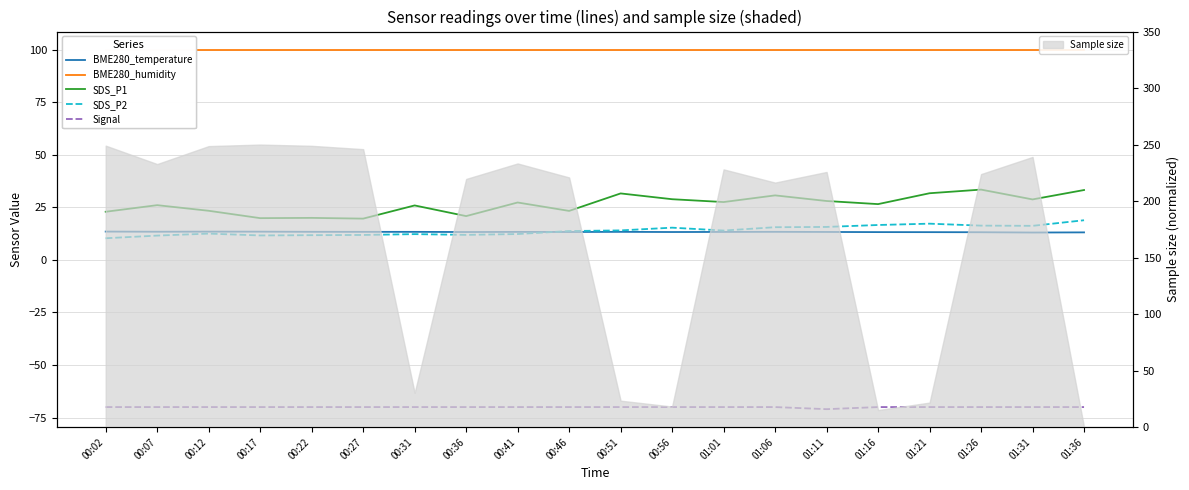

What are all the series names shown in the legend?

BME280_temperature, BME280_humidity, SDS_P1, SDS_P2, Signal